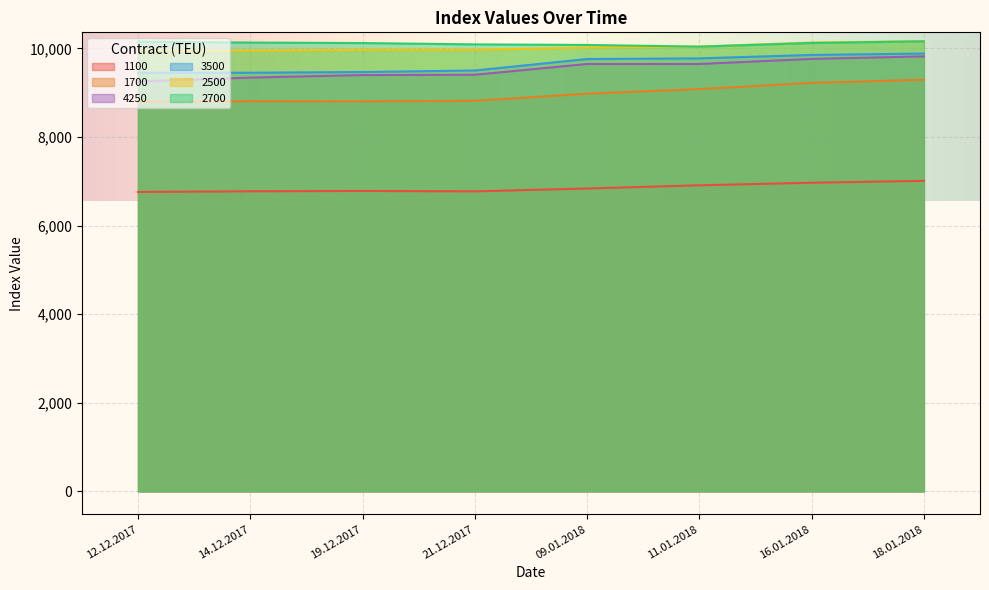

Where does the 3500 series first go above 9760?

11.01.2018